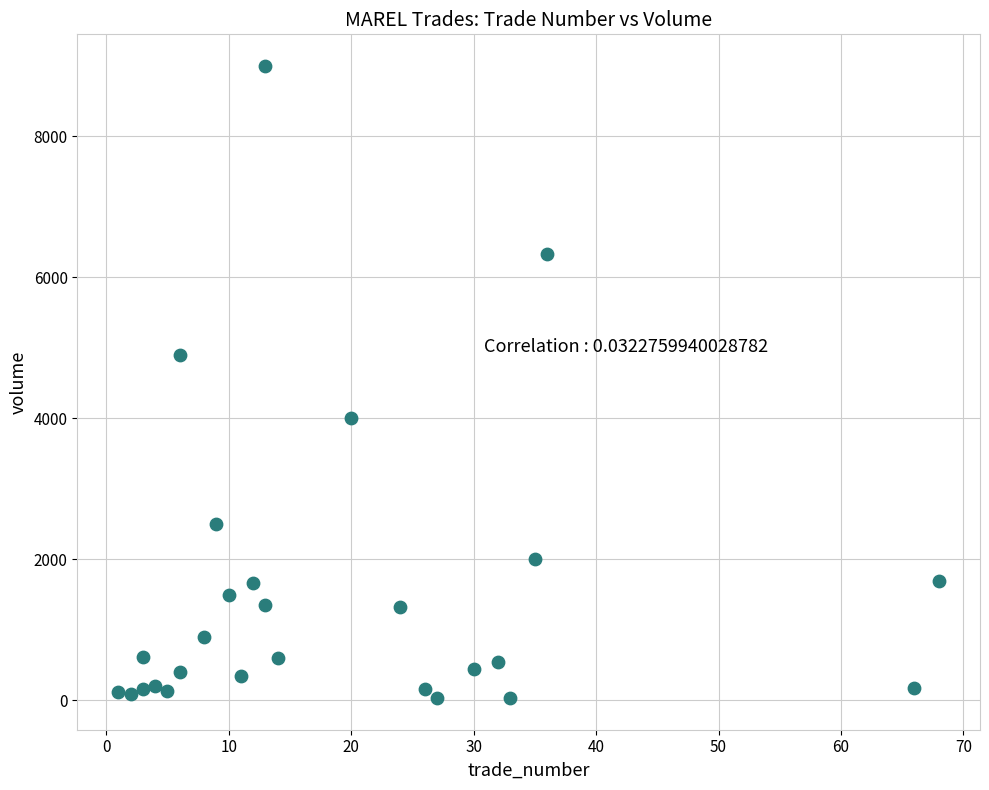

What Y value in the scatter plot is closest to 4516?

4900